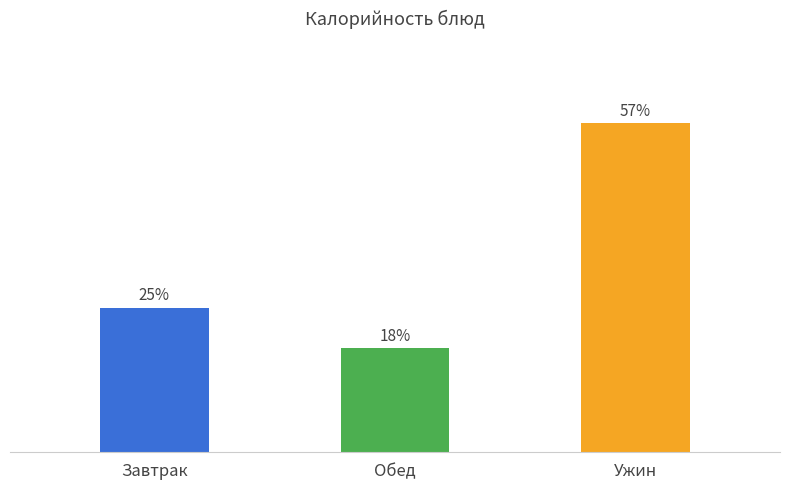

Which has a higher value, Ужин or Завтрак?

Ужин